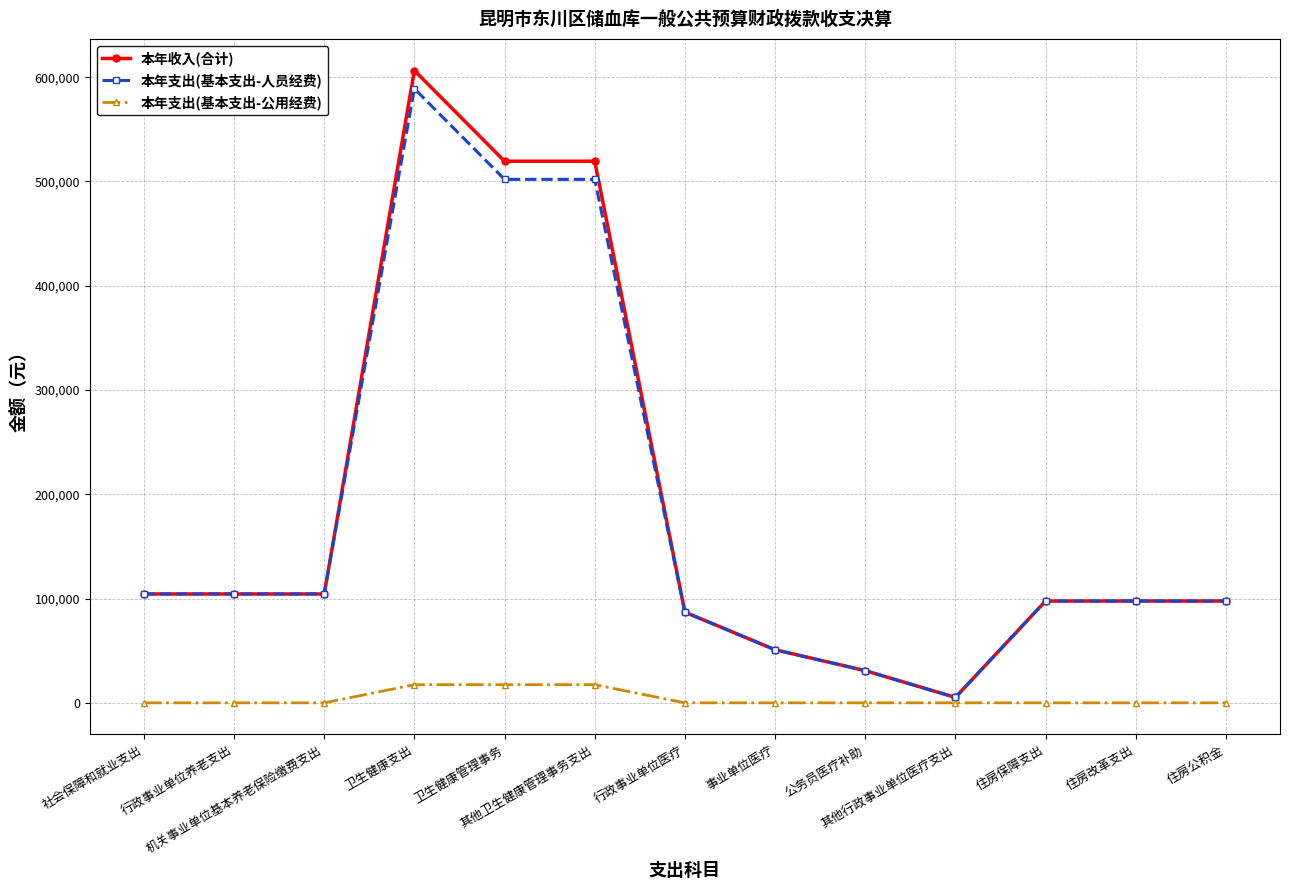

Which series has the widest spread of values?

本年收入(合计)